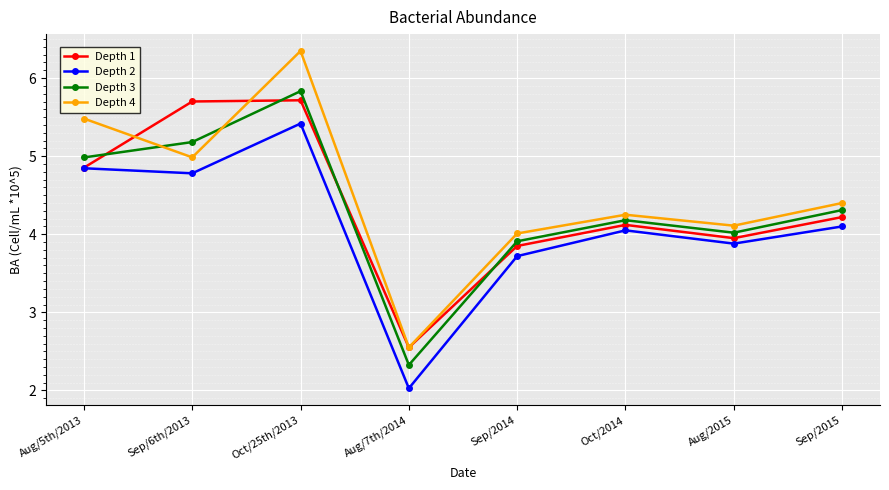

Between Aug/7th/2014 and Sep/2015, which series saw the biggest shift?

Depth 2